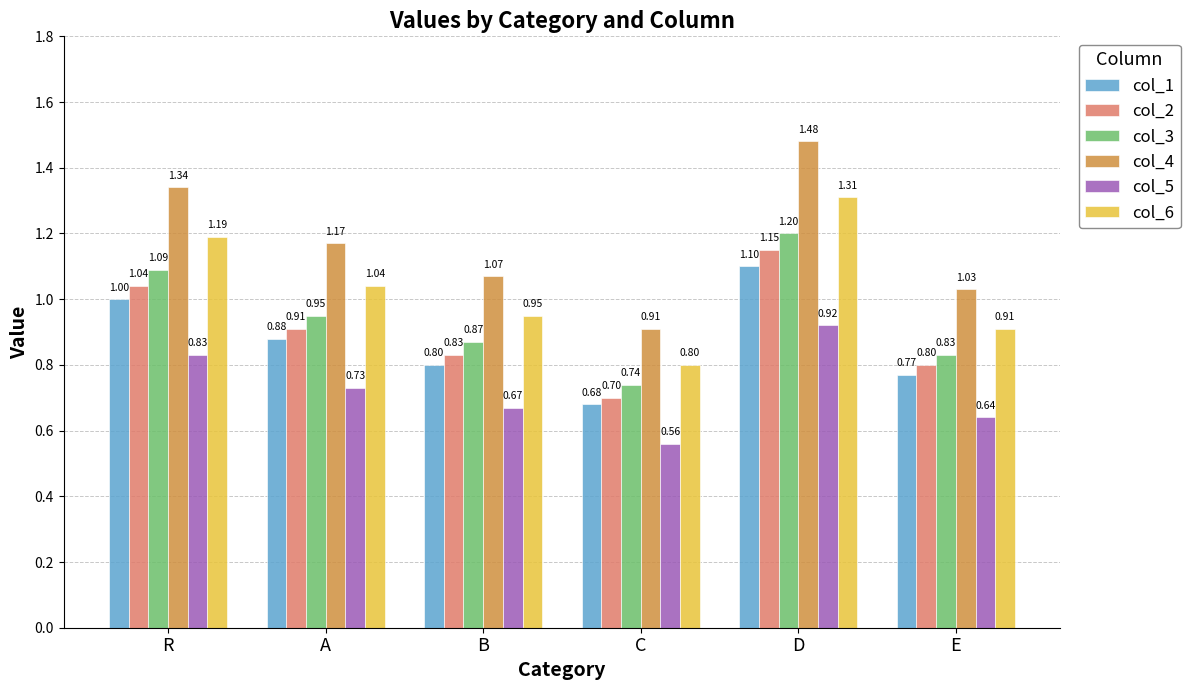

Where is col_1 nearest to the value 0?

C